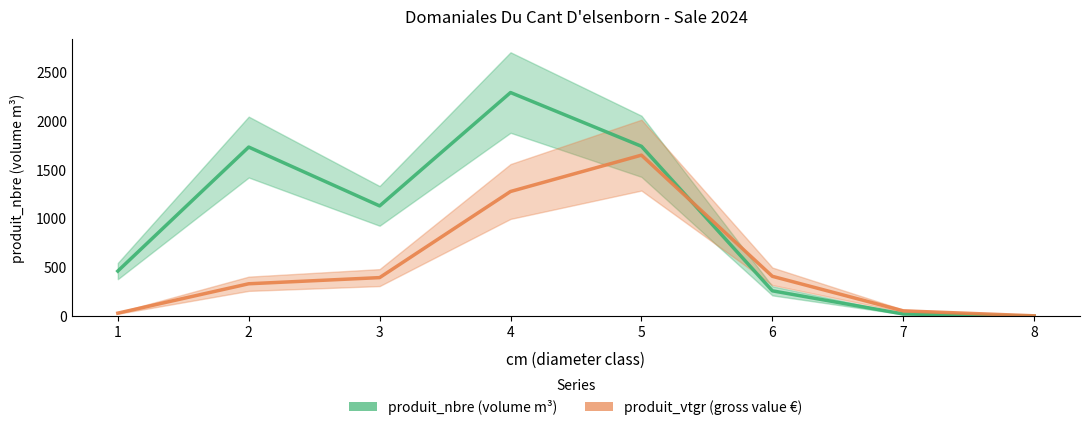

The produit_vtgr series shows 1647.4 at 5. True or false?

True